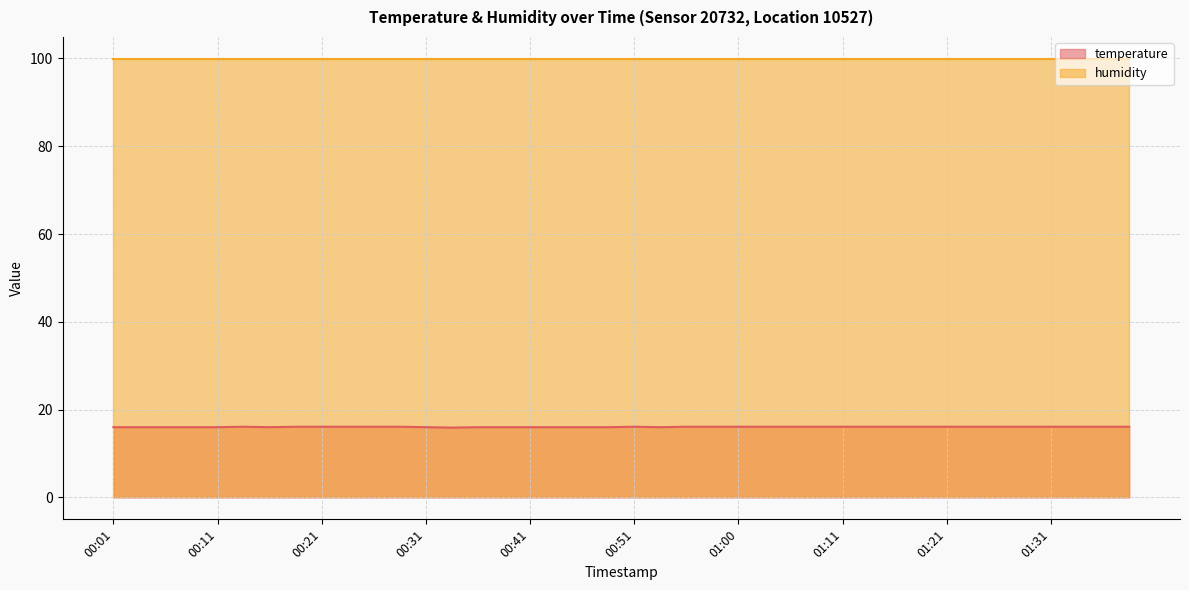

What is the sum of the values at 01:36 and 00:23?

32.2